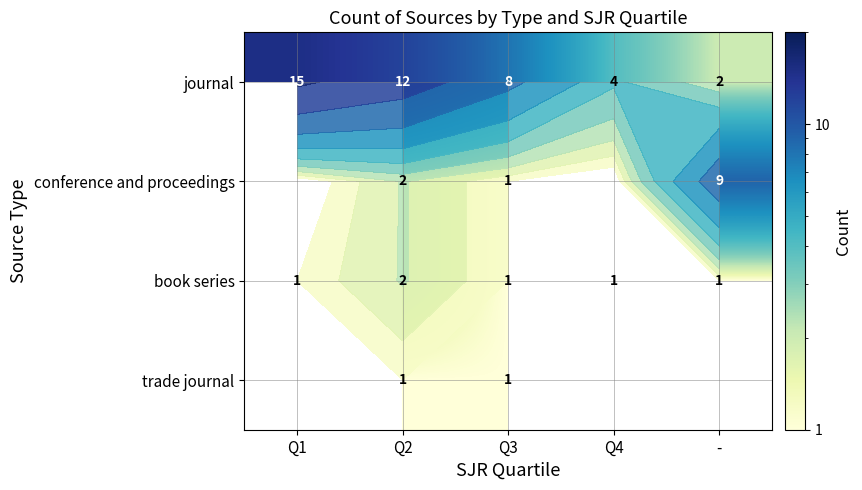

At which category does the chart reach its minimum across all series?

Q3